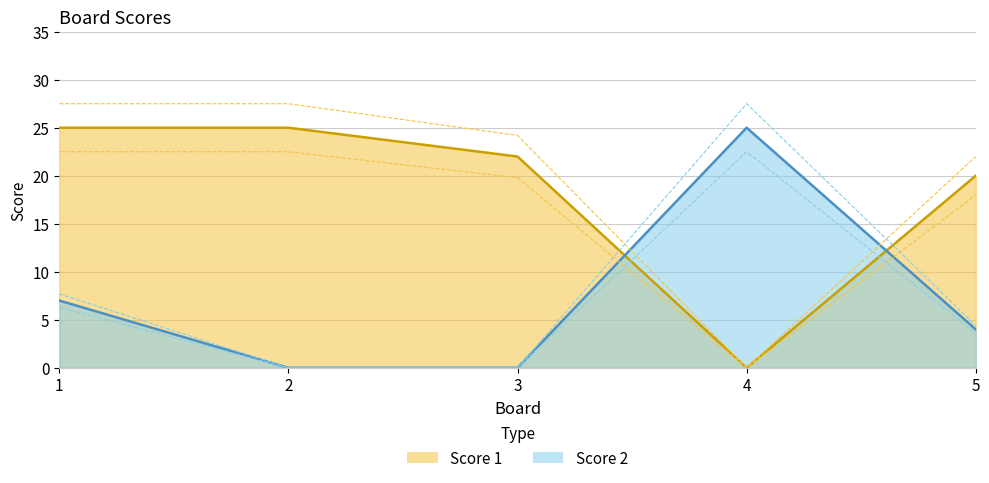

True or false: Score 2 has a value of 5 at 5.

False